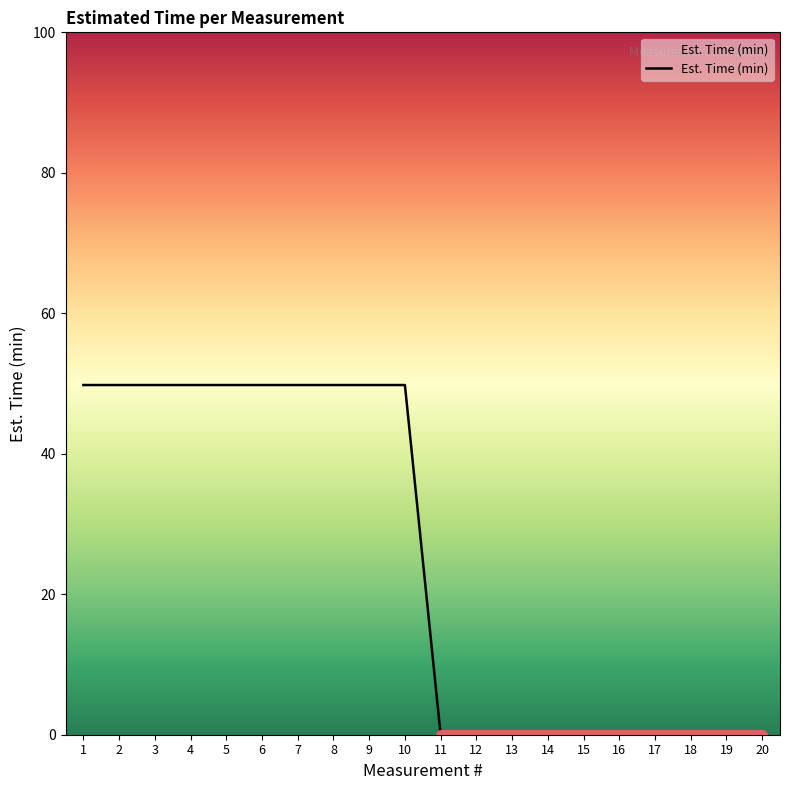

The chart shows a value of 32.5 at 16. True or false?

False